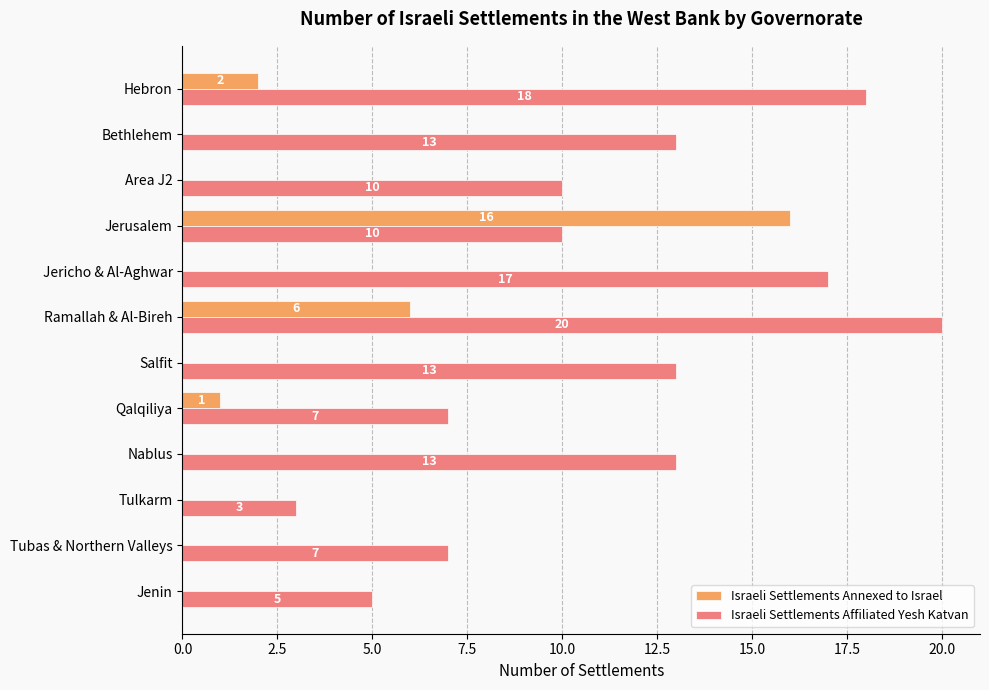

Which series has the largest total across all categories?

Israeli Settlements Affiliated Yesh Katvan